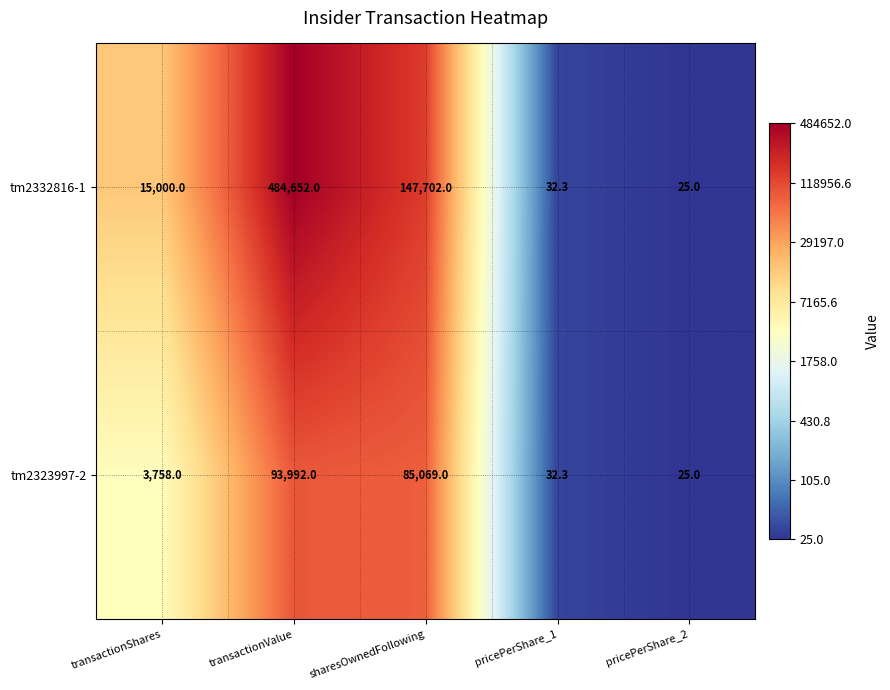

Count the number of categories in the chart.

5